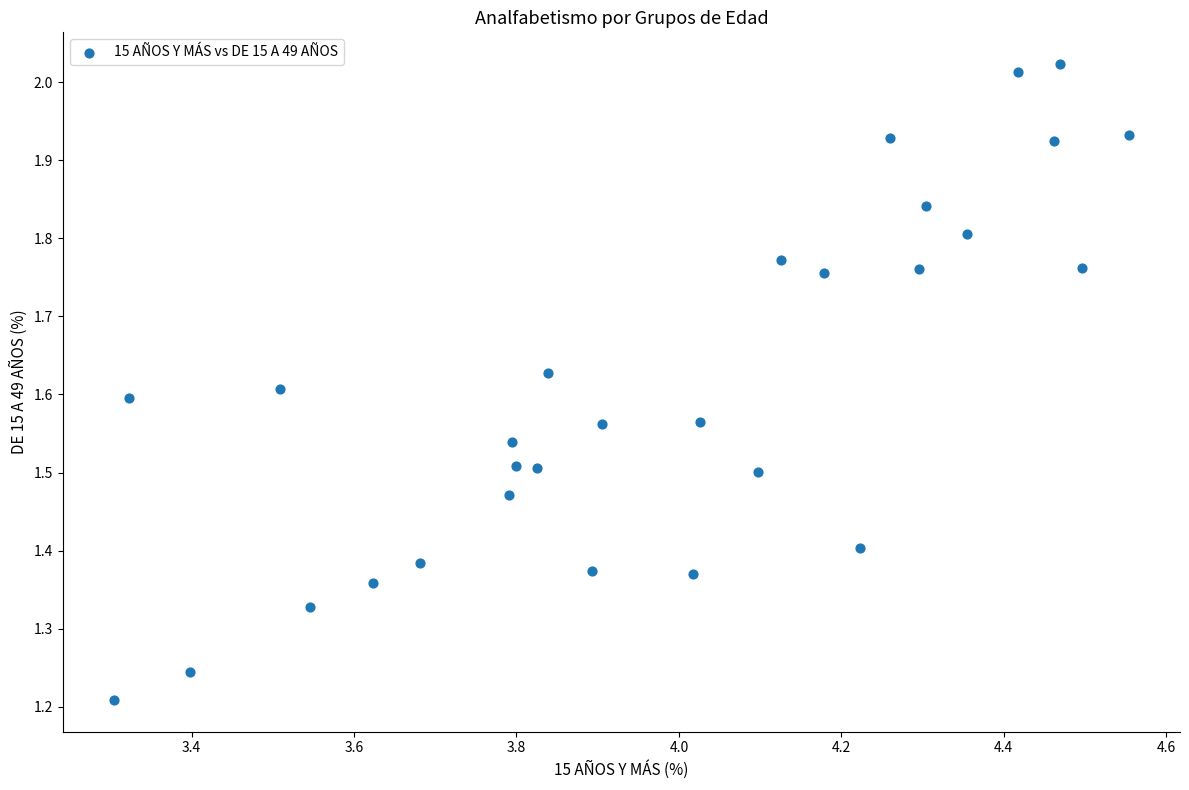

How many data points are displayed?

29